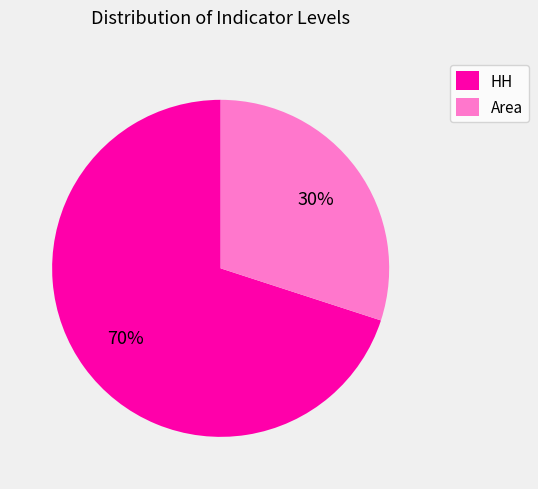

What is the ratio of the value at Area to the value at HH?

0.4